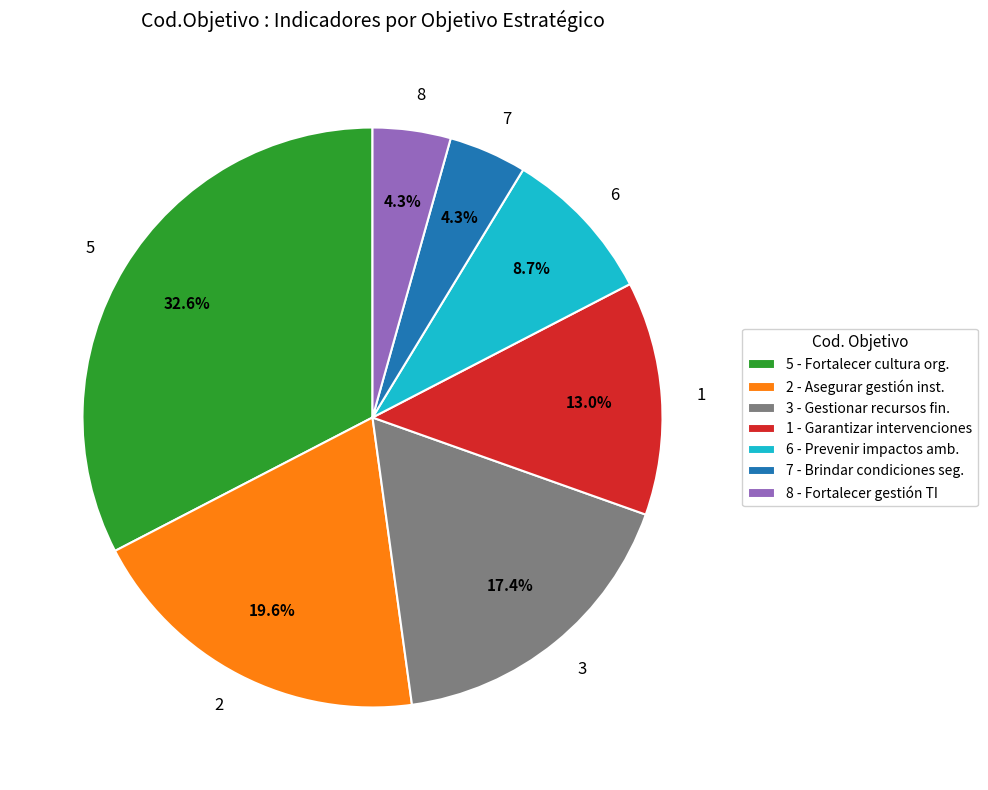

What is the total percentage of 1 and 2?

32.6%